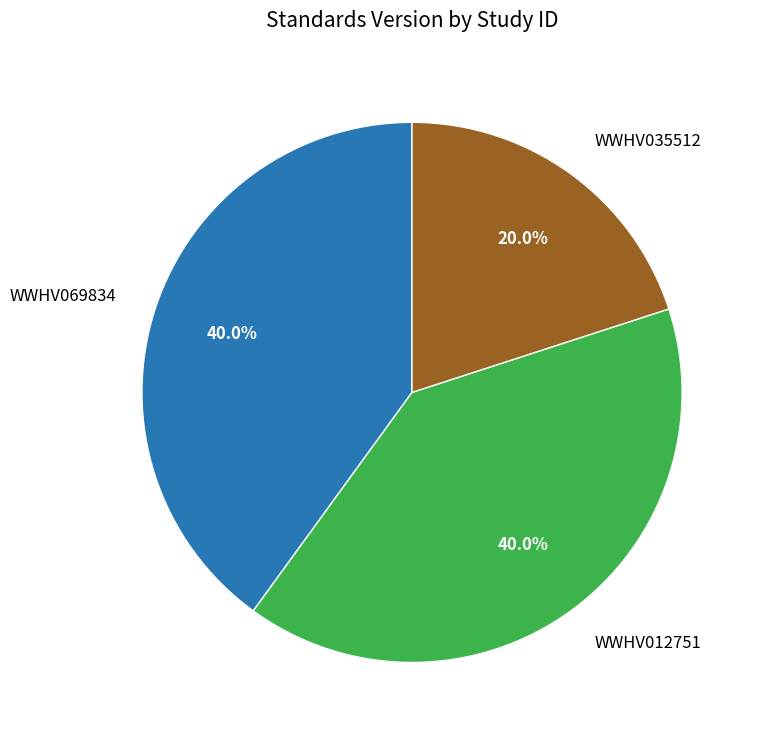

To the nearest percent, what is the combined percentage of WWHV012751 and WWHV069834?

80%